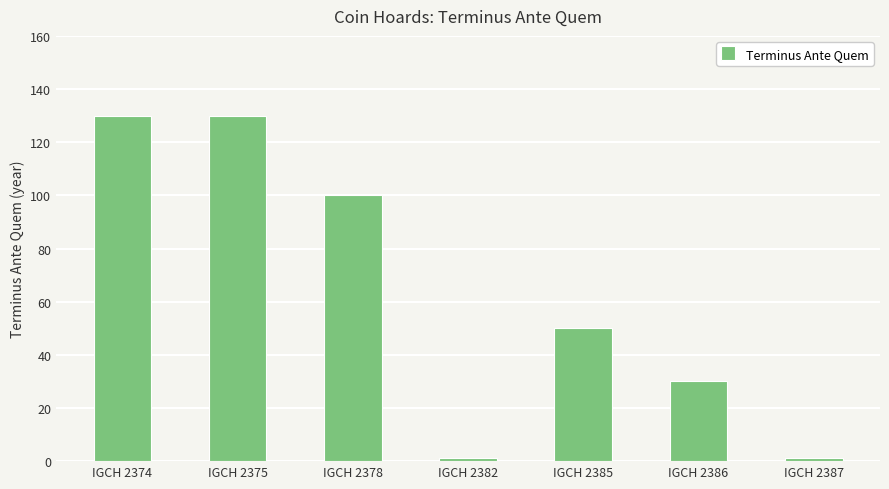

What is the difference between the maximum and minimum values?

129